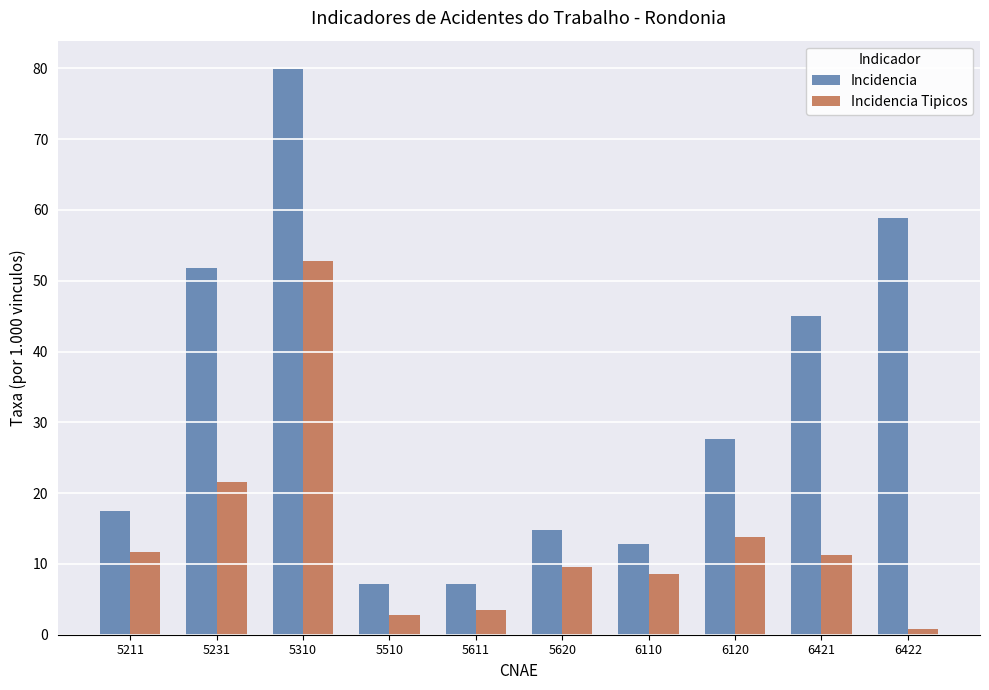

What are all the series names shown in the legend?

Incidencia, Incidencia Tipicos